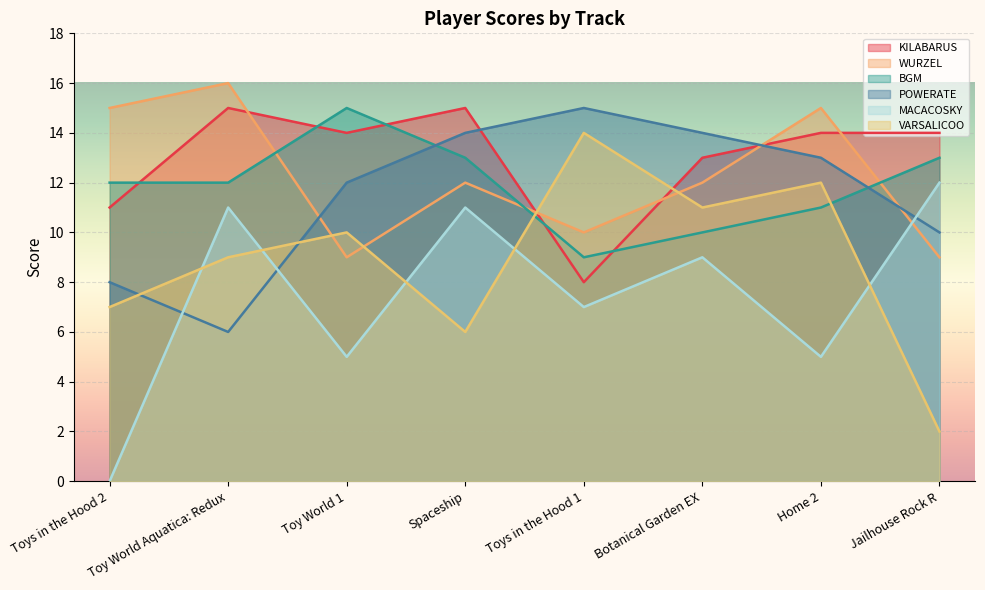

True or false: WURZEL and BGM intersect in this chart.

True